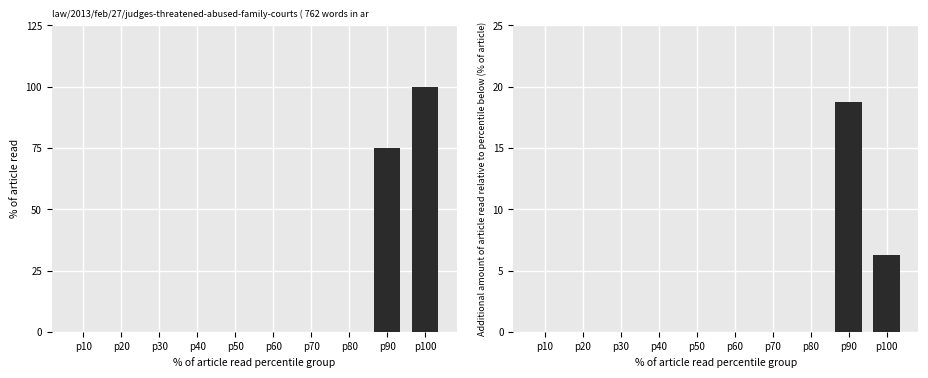

Is it true that Прирост финансирования equals 8.3 at p20?

False